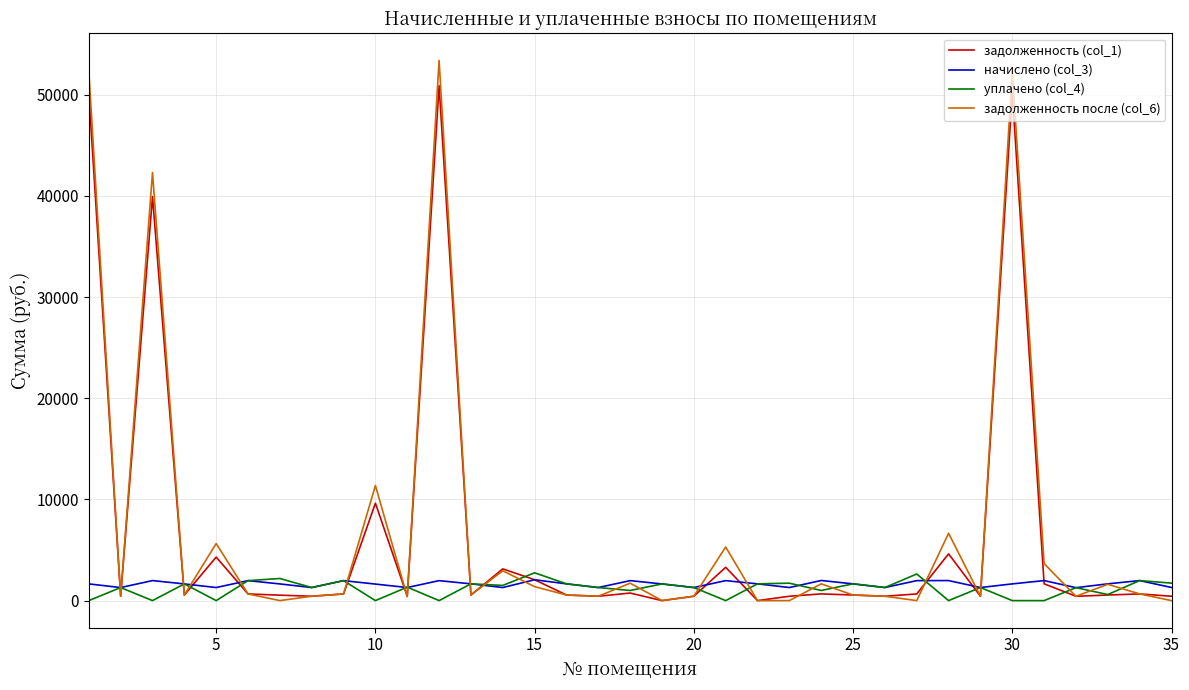

Which series has the widest spread of values?

задолженность после (col_6)